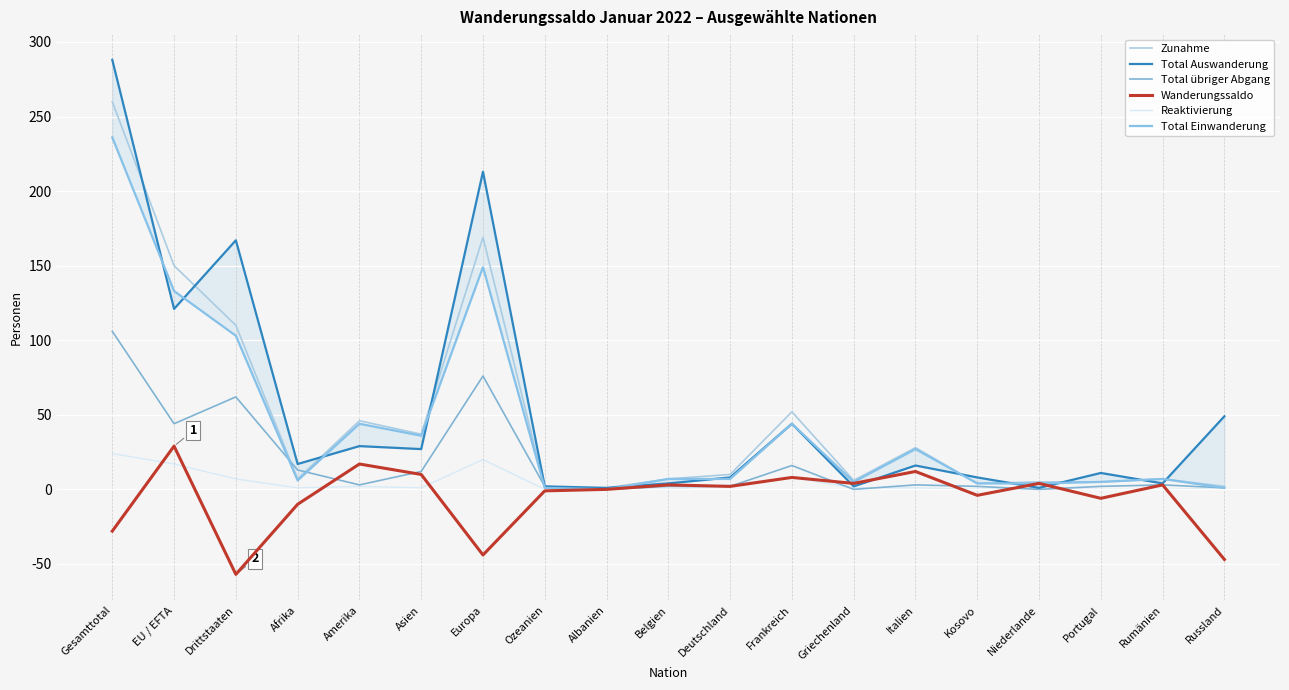

What is the maximum value for Wanderungssaldo?

29